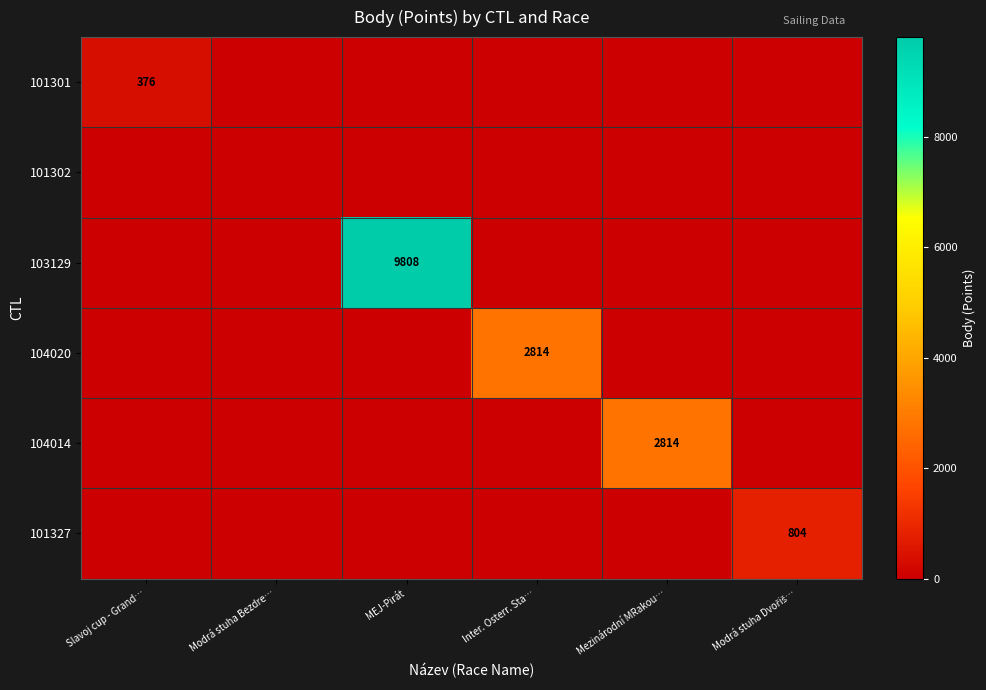

The 104014 series shows 1448 at MEJ-Pirát. True or false?

False